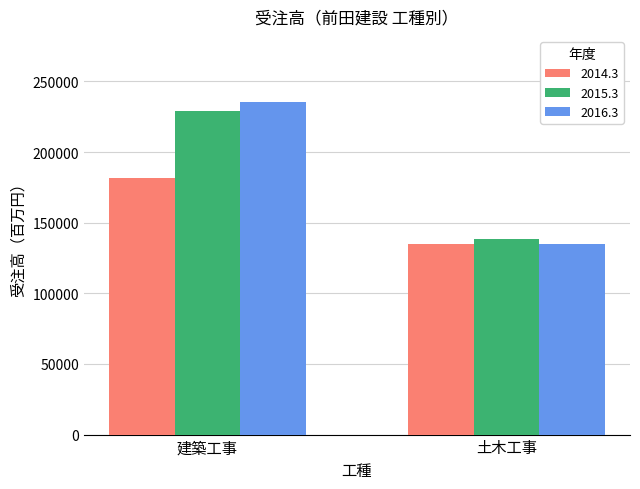

At which category is the sum across all series the highest?

建築工事